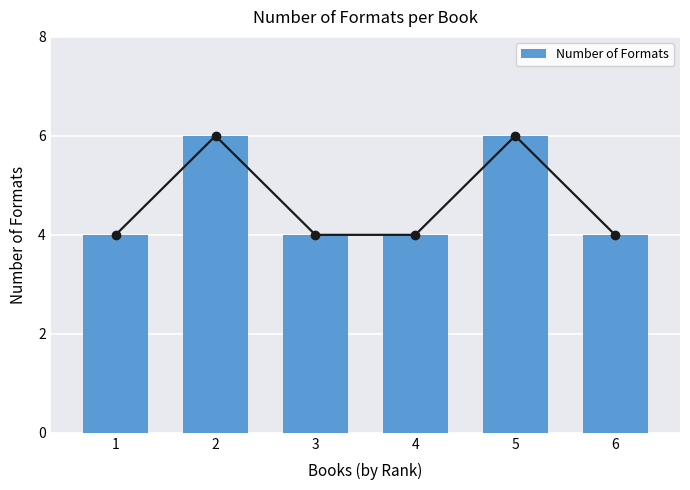

What is the change in value from 1 to 2?

+2